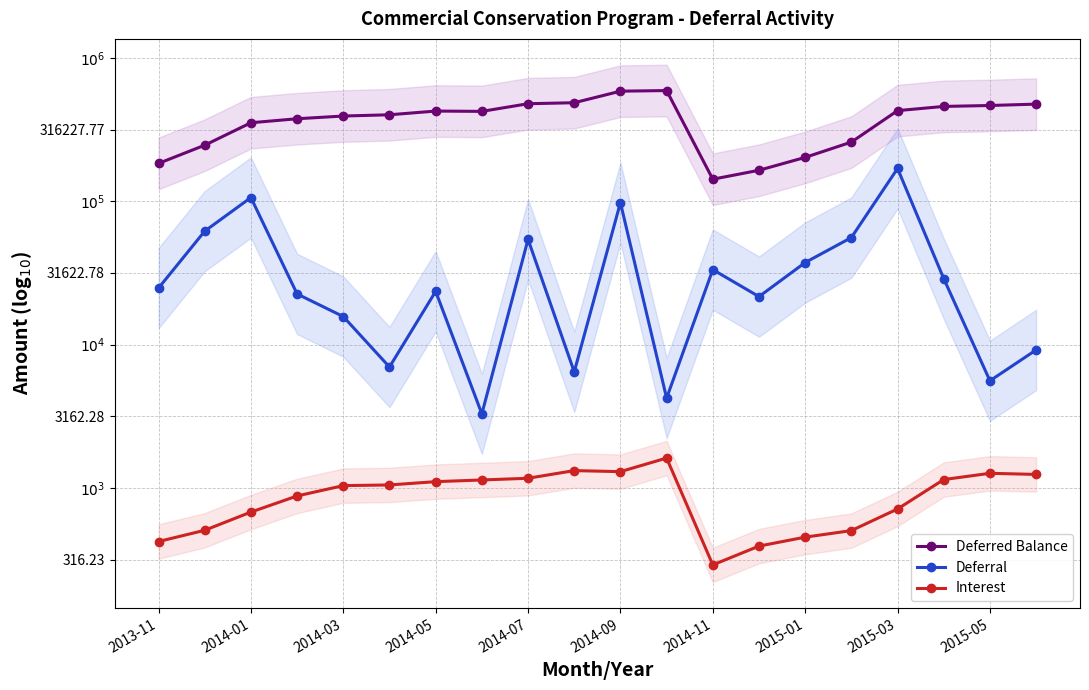

At how many categories does at least one series exceed 5?

20